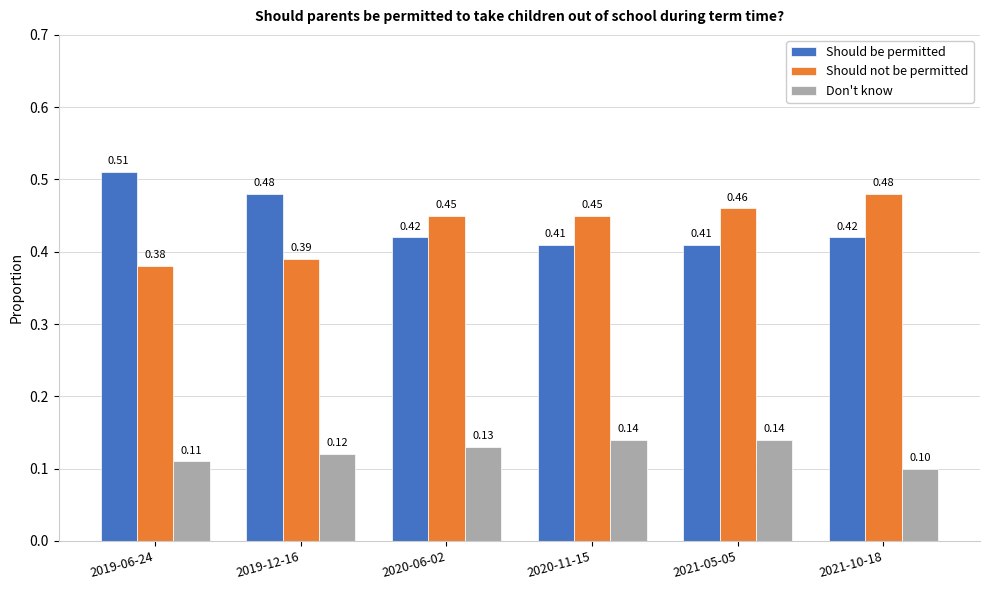

How many series are shown in this chart?

3